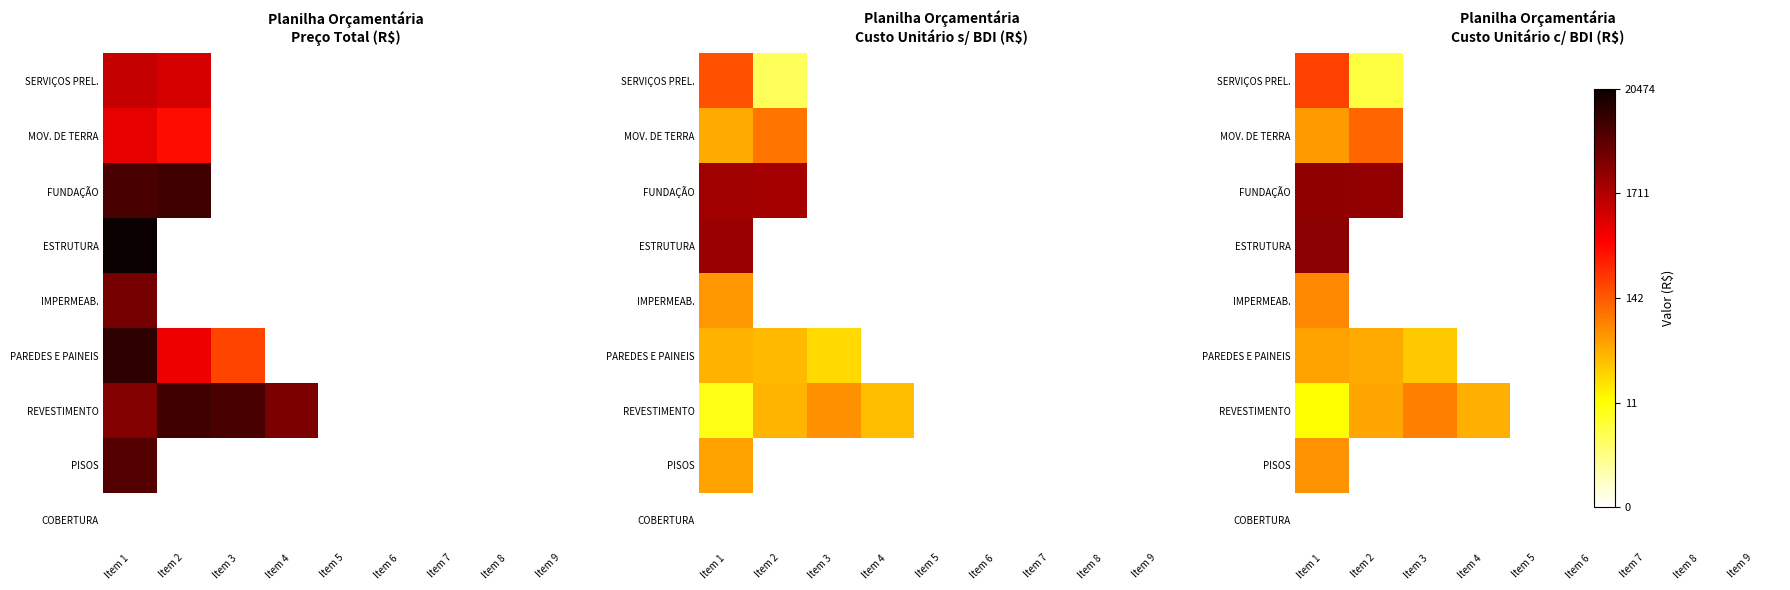

At which category does the chart reach its peak across all series?

Item 1